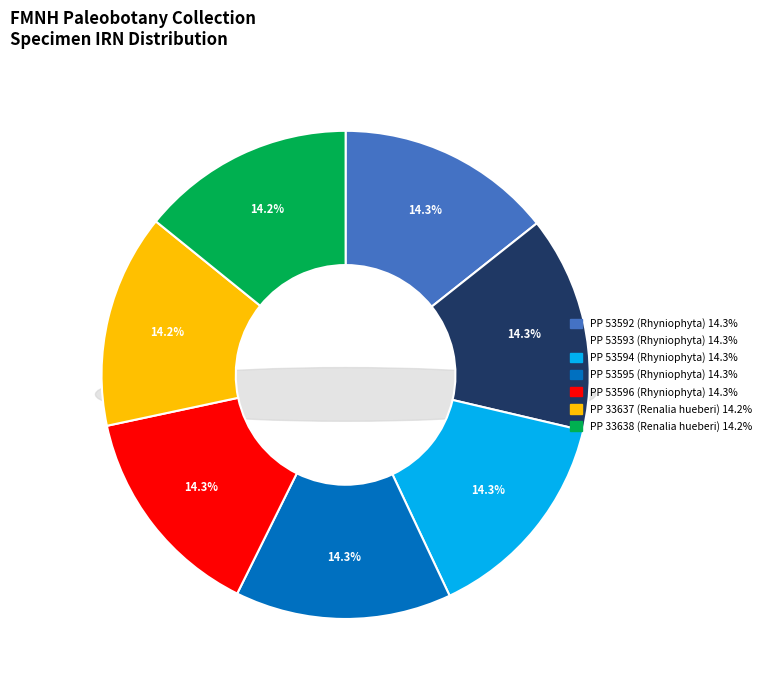

What is the smallest slice in the pie chart?

PP 33637
(Renalia hueberi)